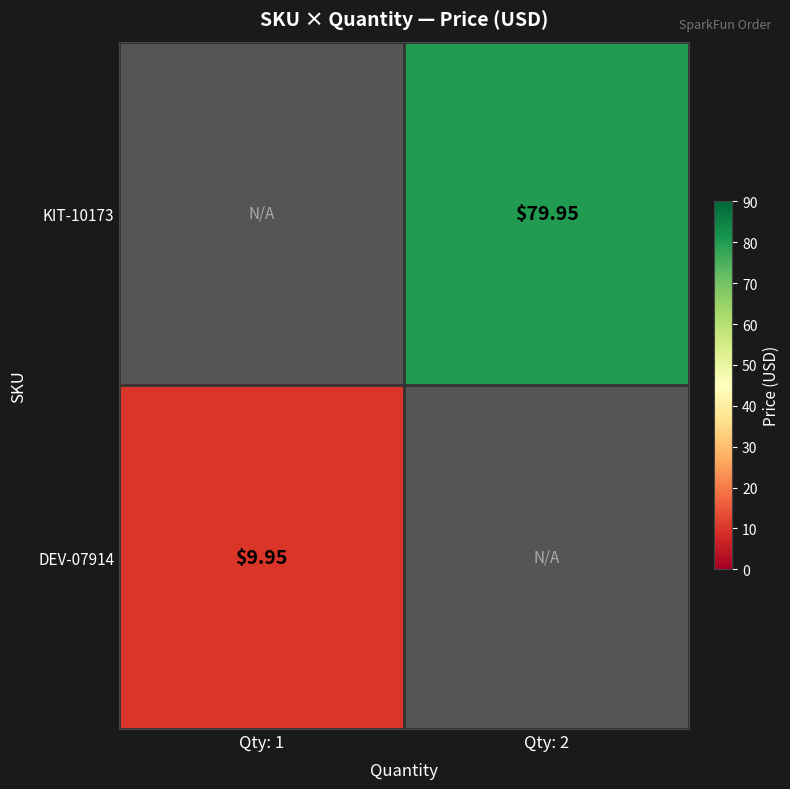

The value of KIT-10173 at Qty: 2 is 43.6. True or false?

False